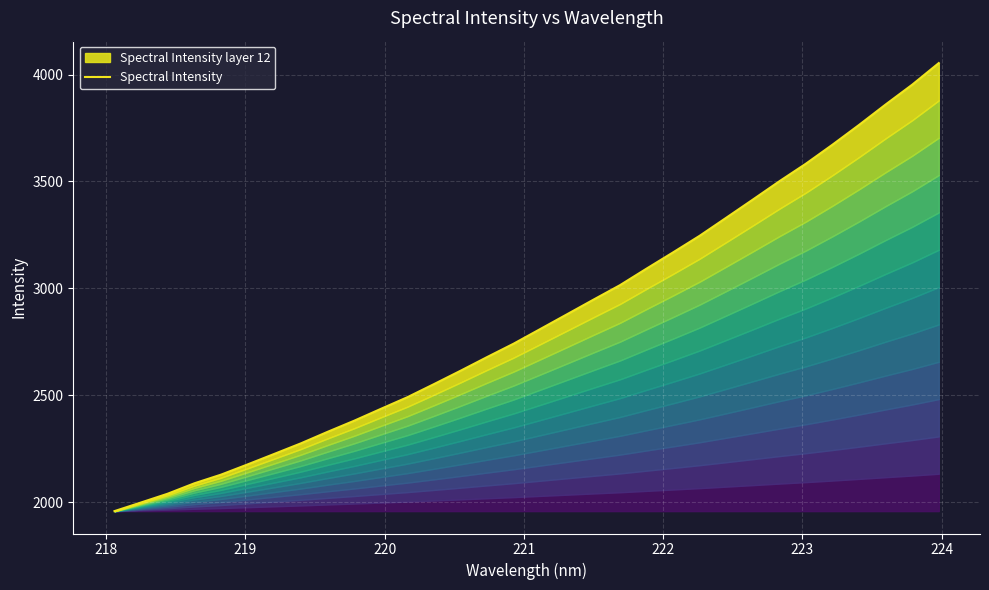

How many lines are shown in the chart?

1